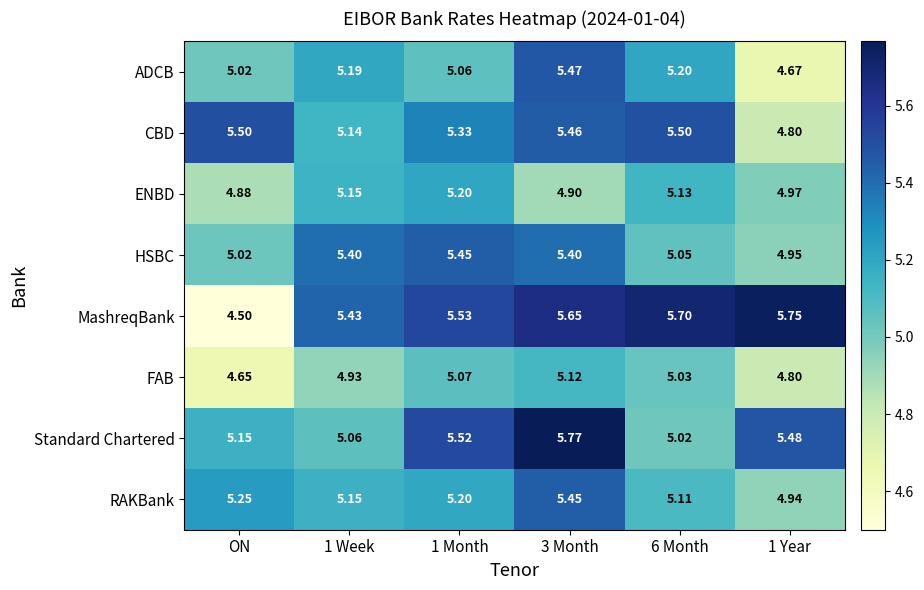

Where is HSBC nearest to the value 5?

ON